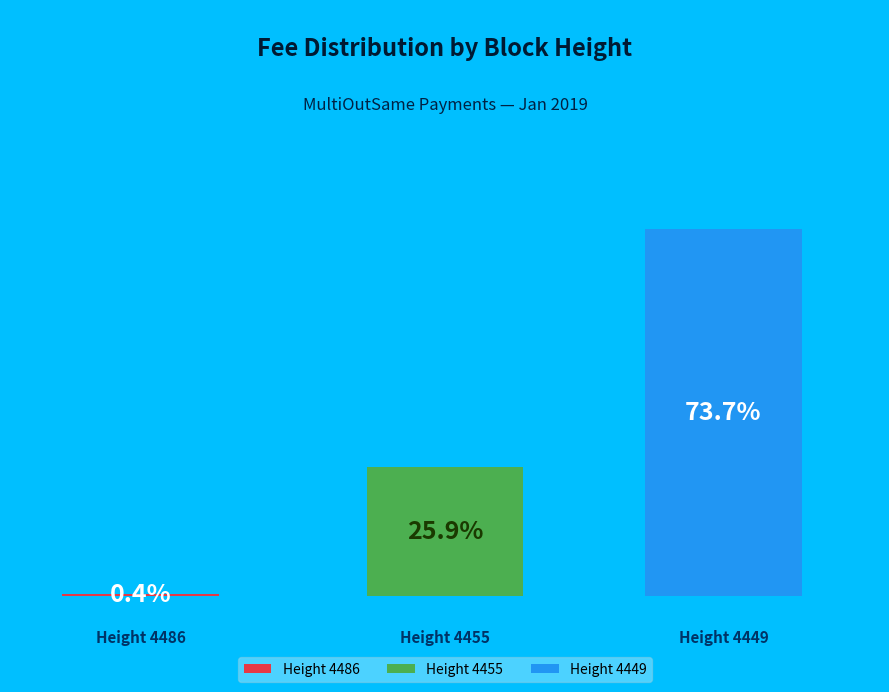

To the nearest percent, what is the average slice percentage?

33%